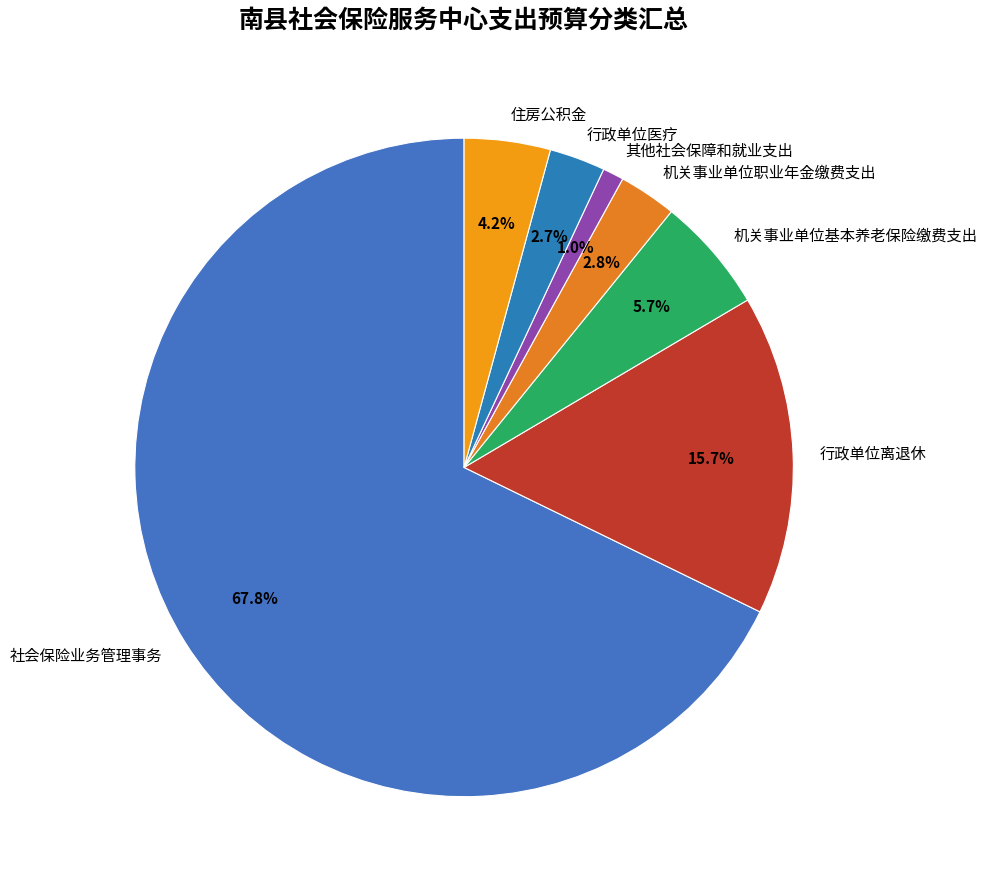

Which category has the smallest portion of the pie?

其他社会保障和就业支出